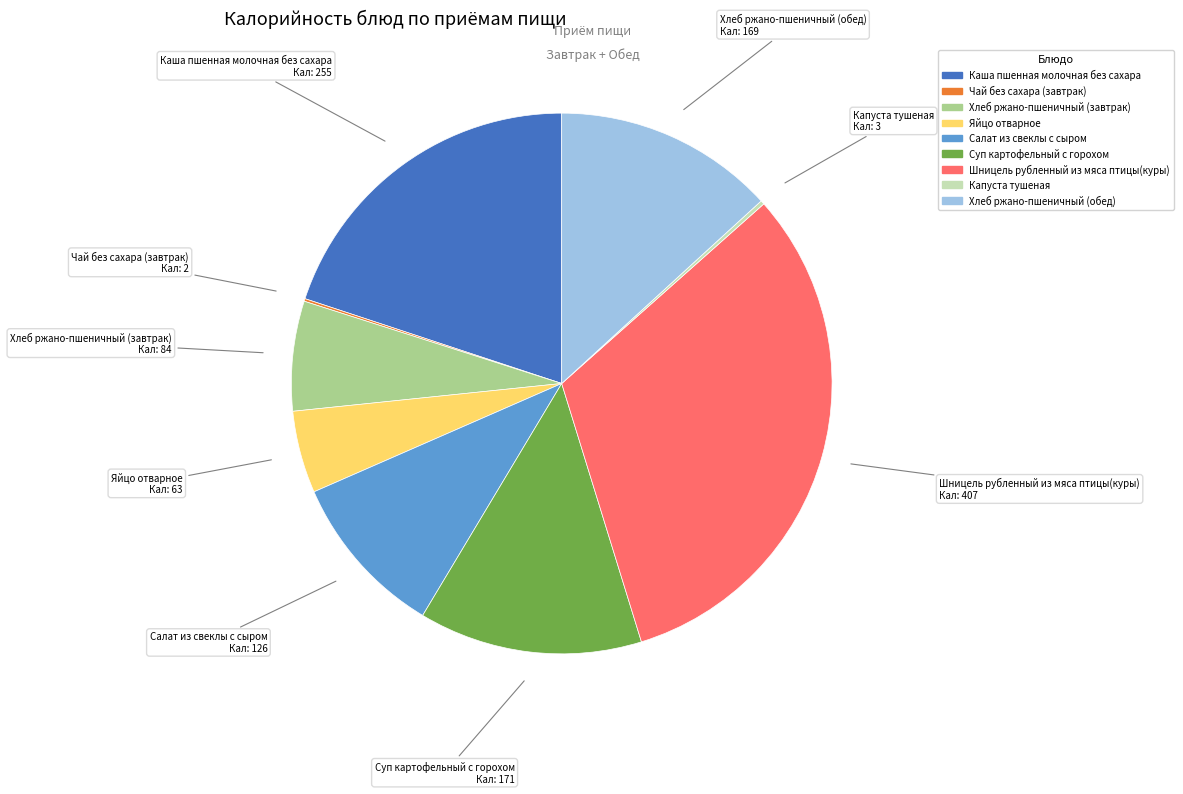

Which has a higher value, Яйцо отварное or Салат из свеклы с сыром?

Салат из свеклы с сыром